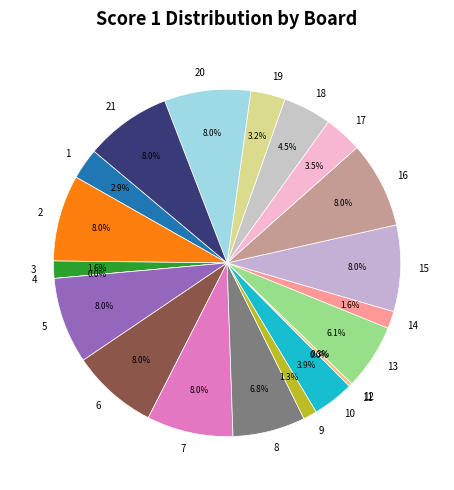

Is there a majority slice in this chart?

No